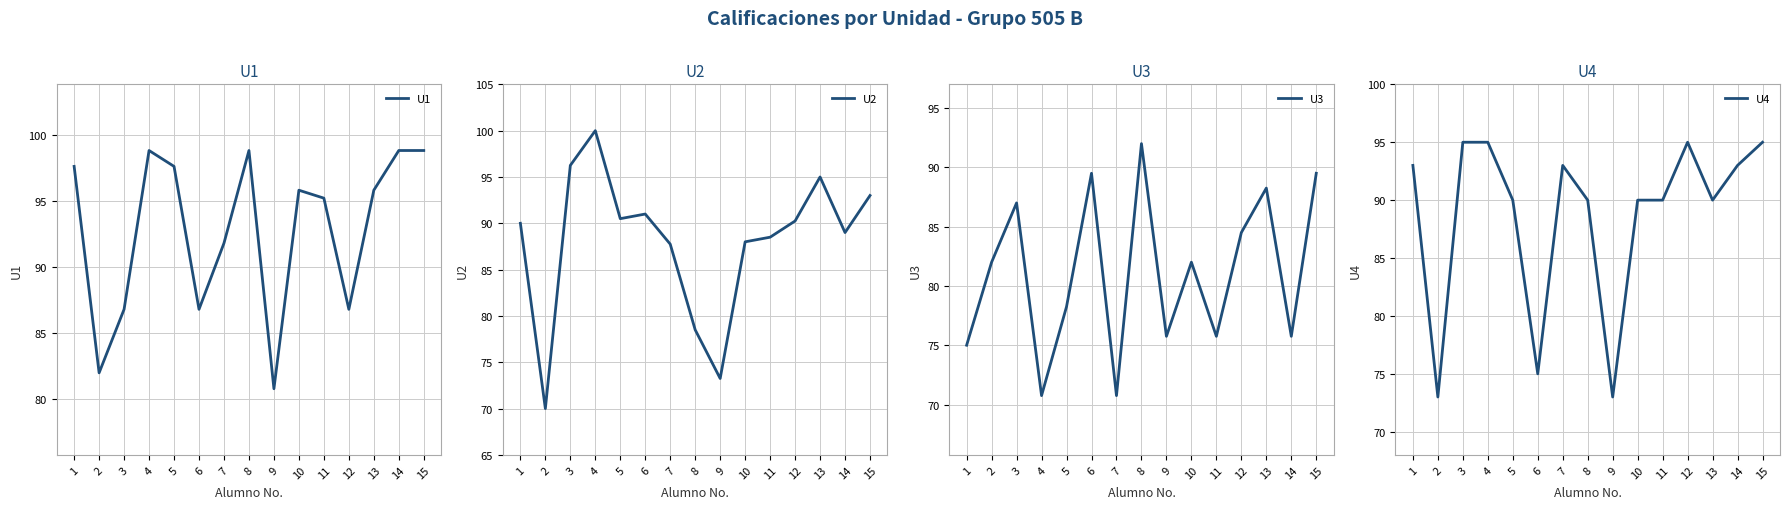

Where is the first local maximum for U2?

4